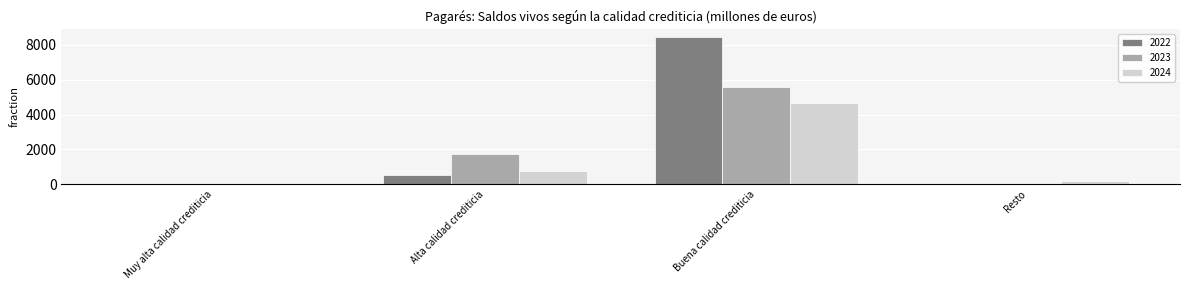

True or false: 2024 has a value of 192.1 at Resto.

True